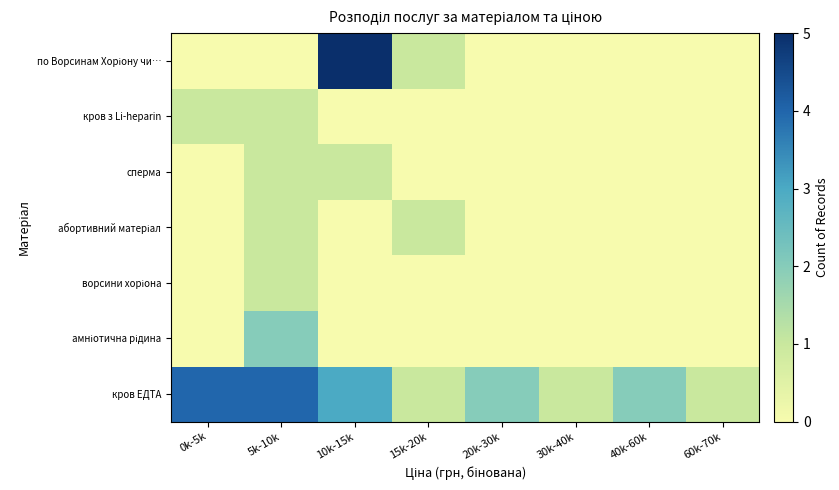

How many series are shown in this chart?

7